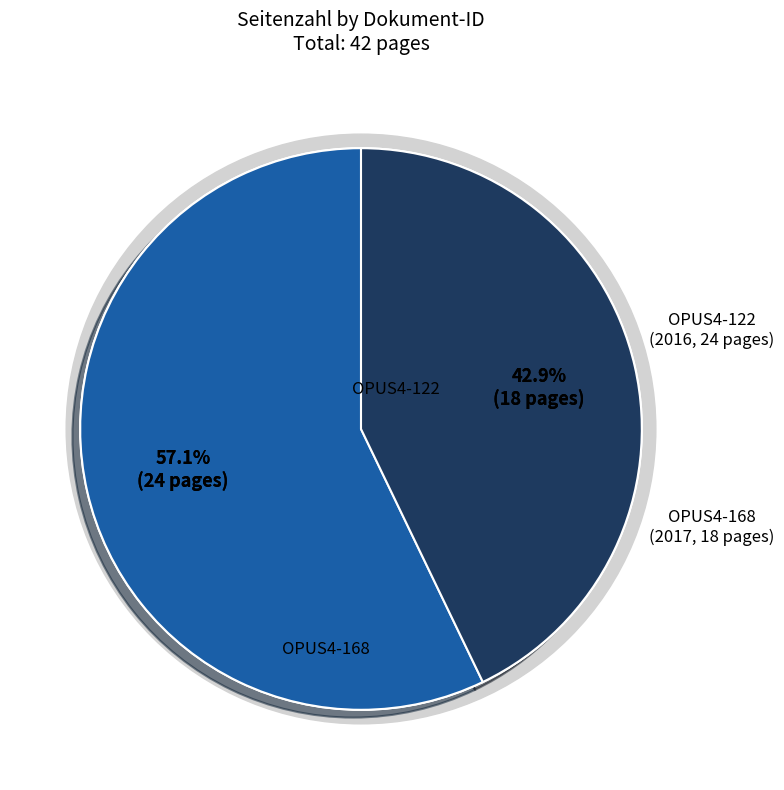

Rank the categories by value from highest to lowest.

OPUS4-122, OPUS4-168